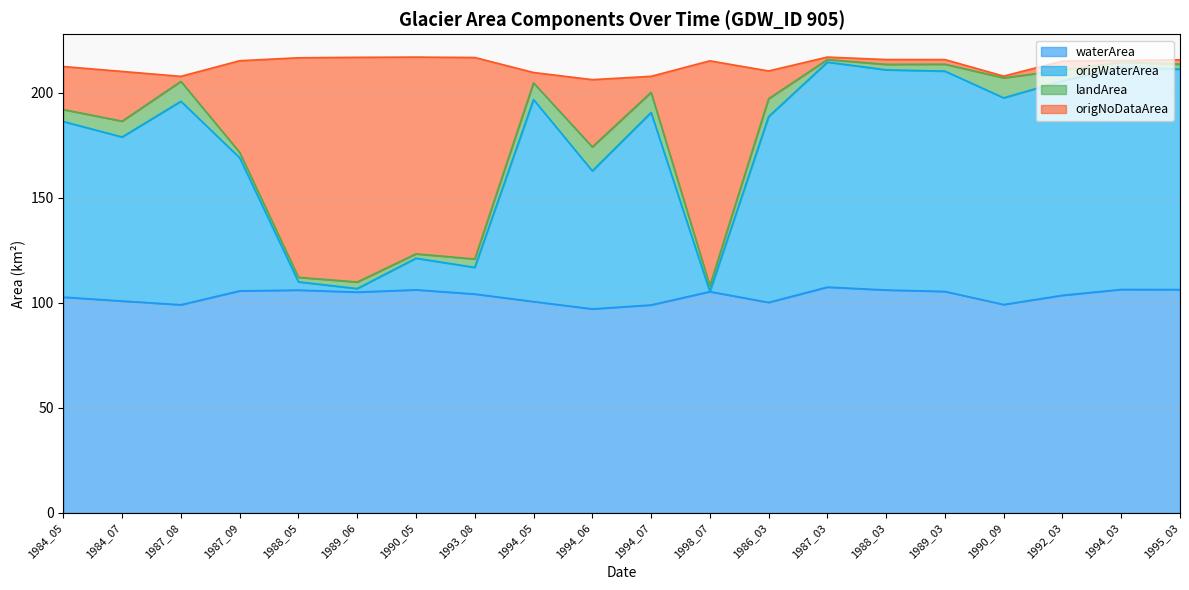

How many data points in waterArea are less than 105?

10